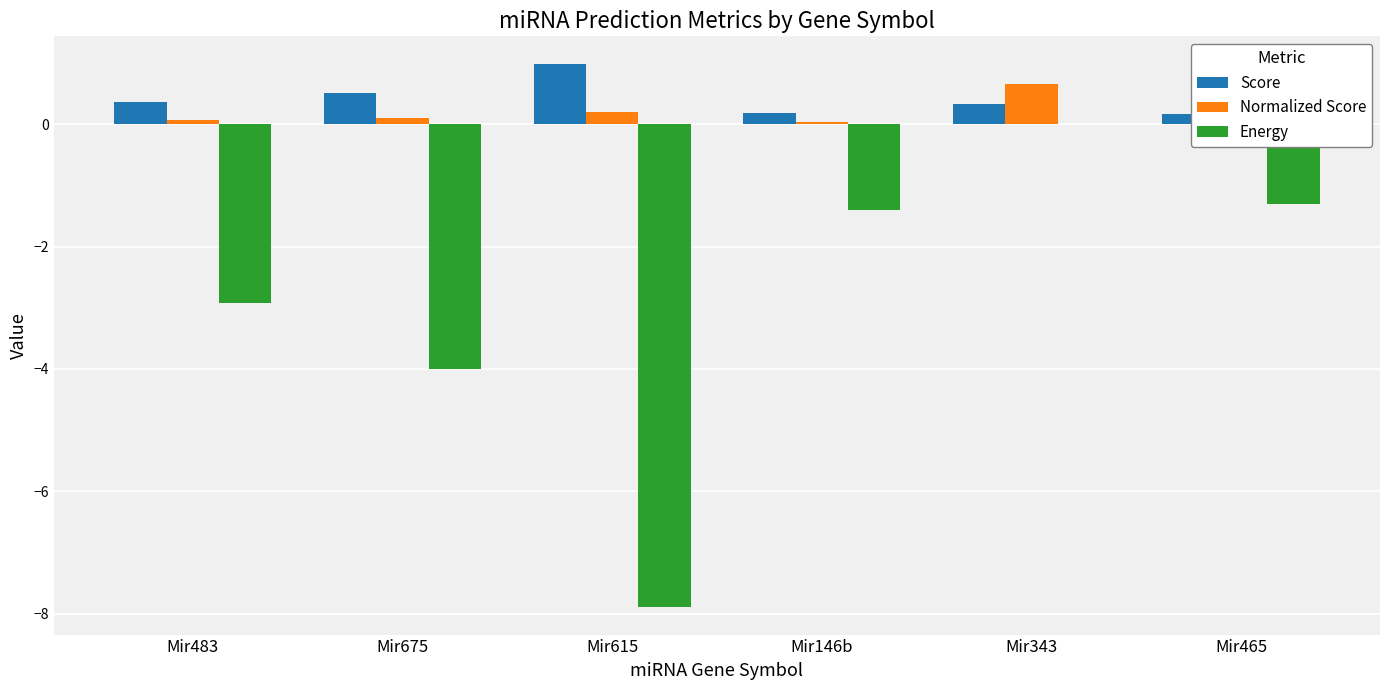

Which series has the largest total across all categories?

Score